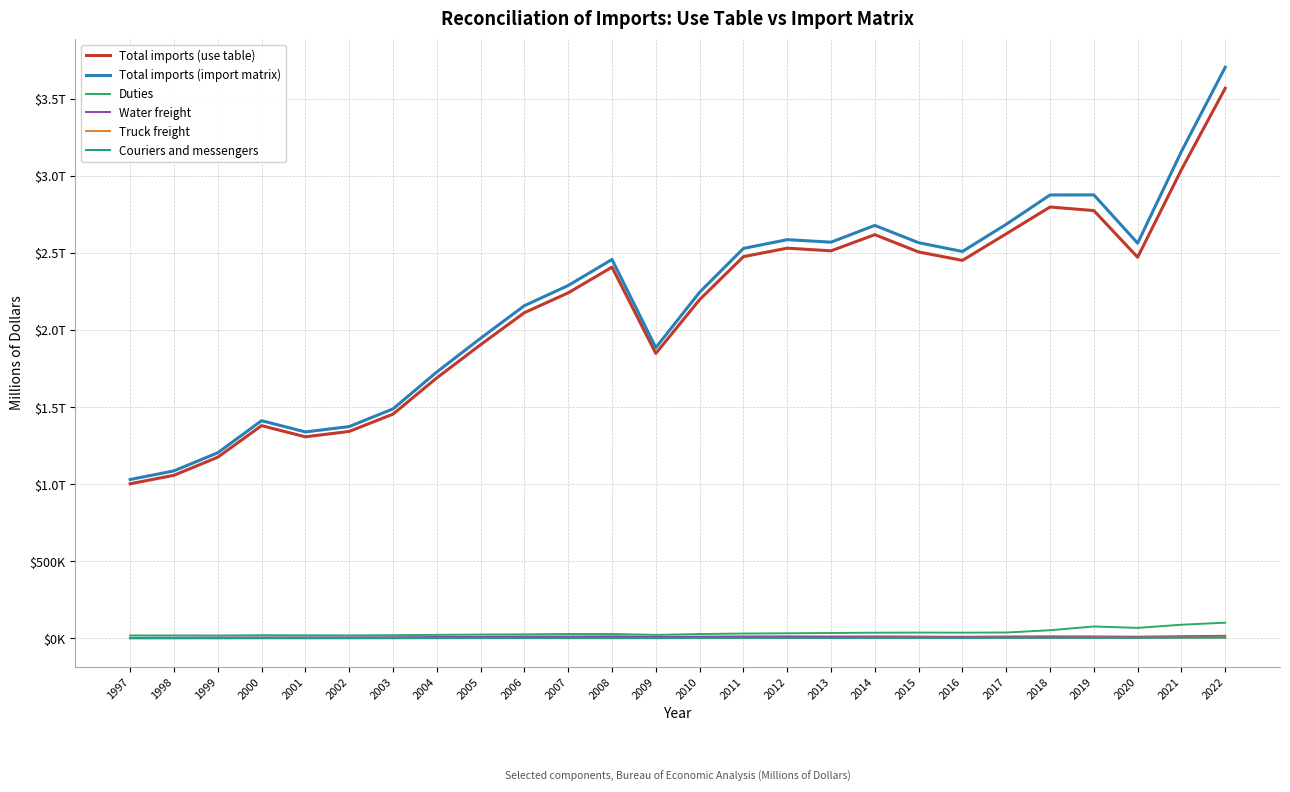

Is this an area chart (filled region under the line)?

No